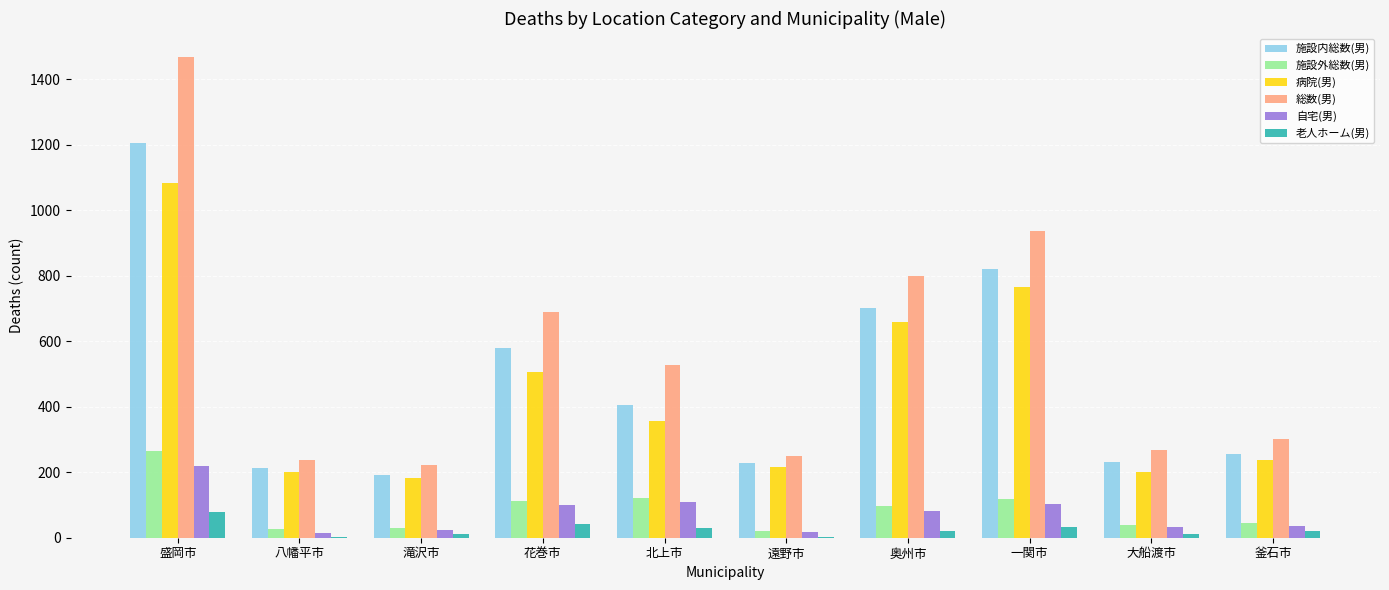

True or false: 施設内総数(男) has a value of 260 at 花巻市.

False